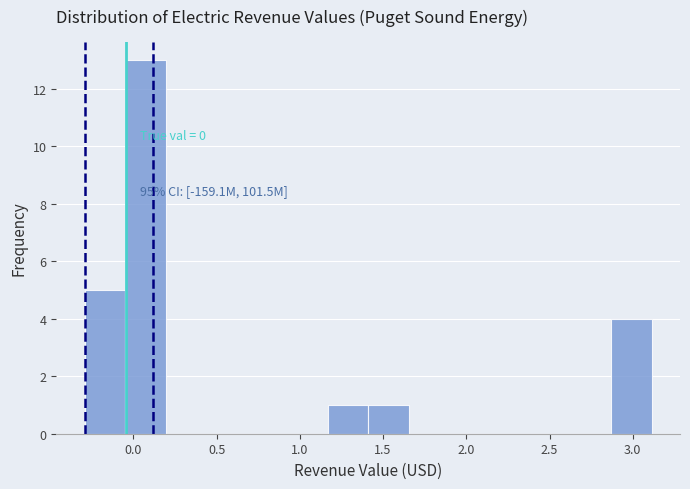

Which range on the x-axis has the tallest bar?

-0.05 to 0.20